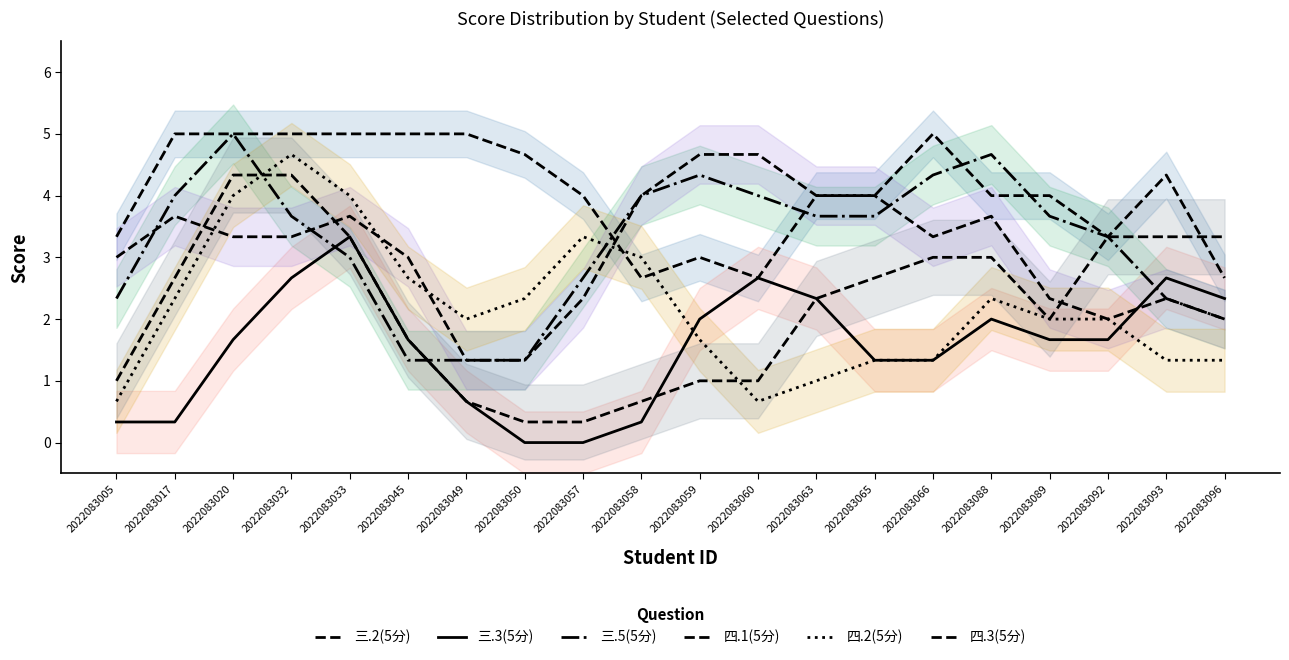

Which series has the widest spread of values?

四.2(5分)